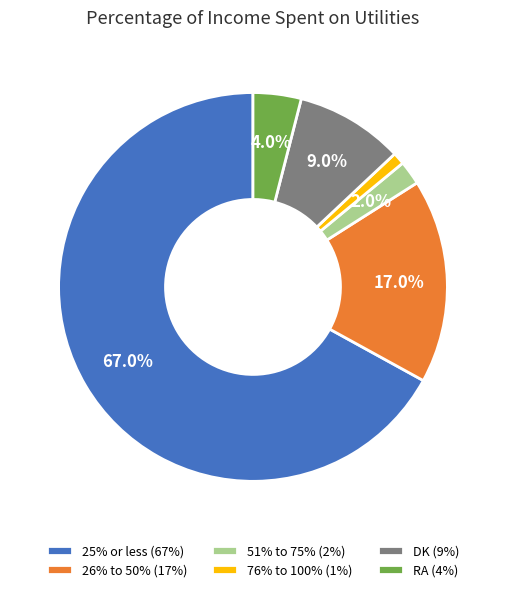

What is the largest slice in the pie chart?

25% or less